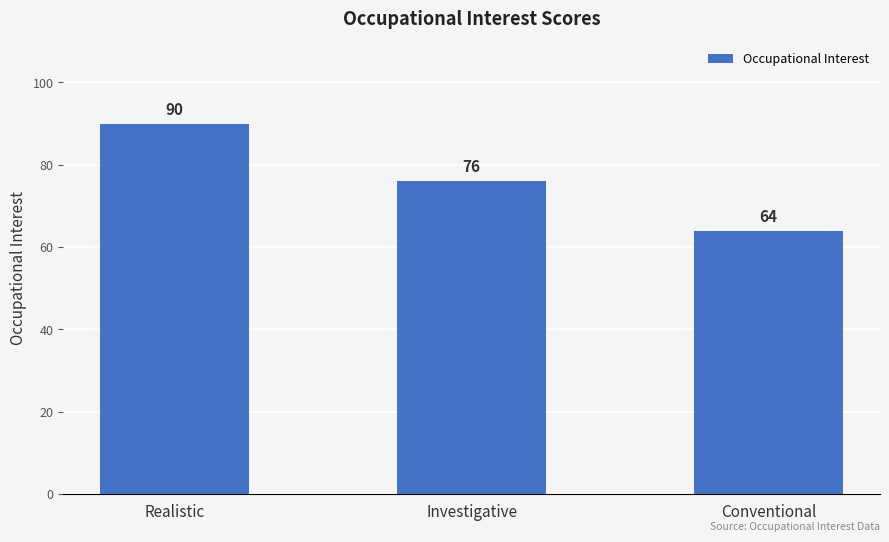

At which label is the value closest to 77?

Investigative